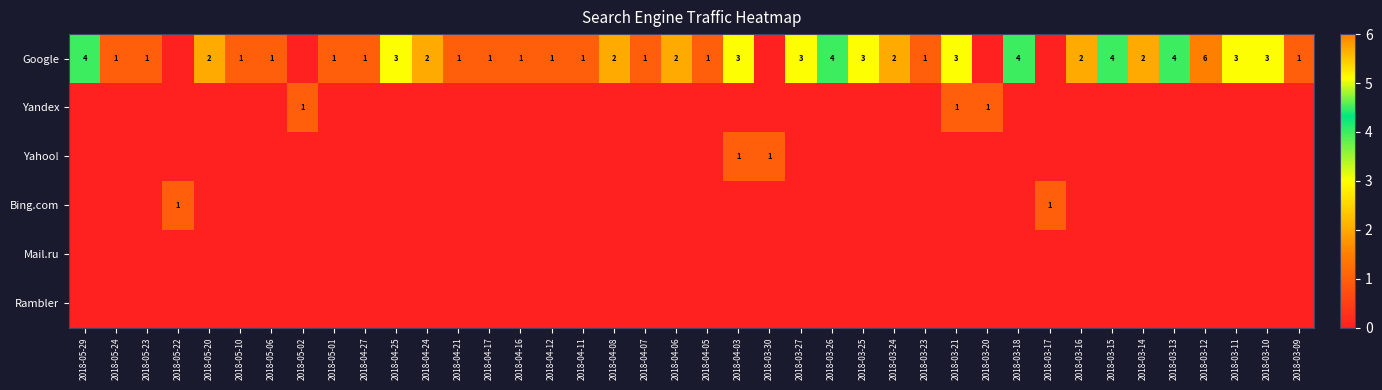

What is the difference between the highest and lowest values at 2018-03-16?

2